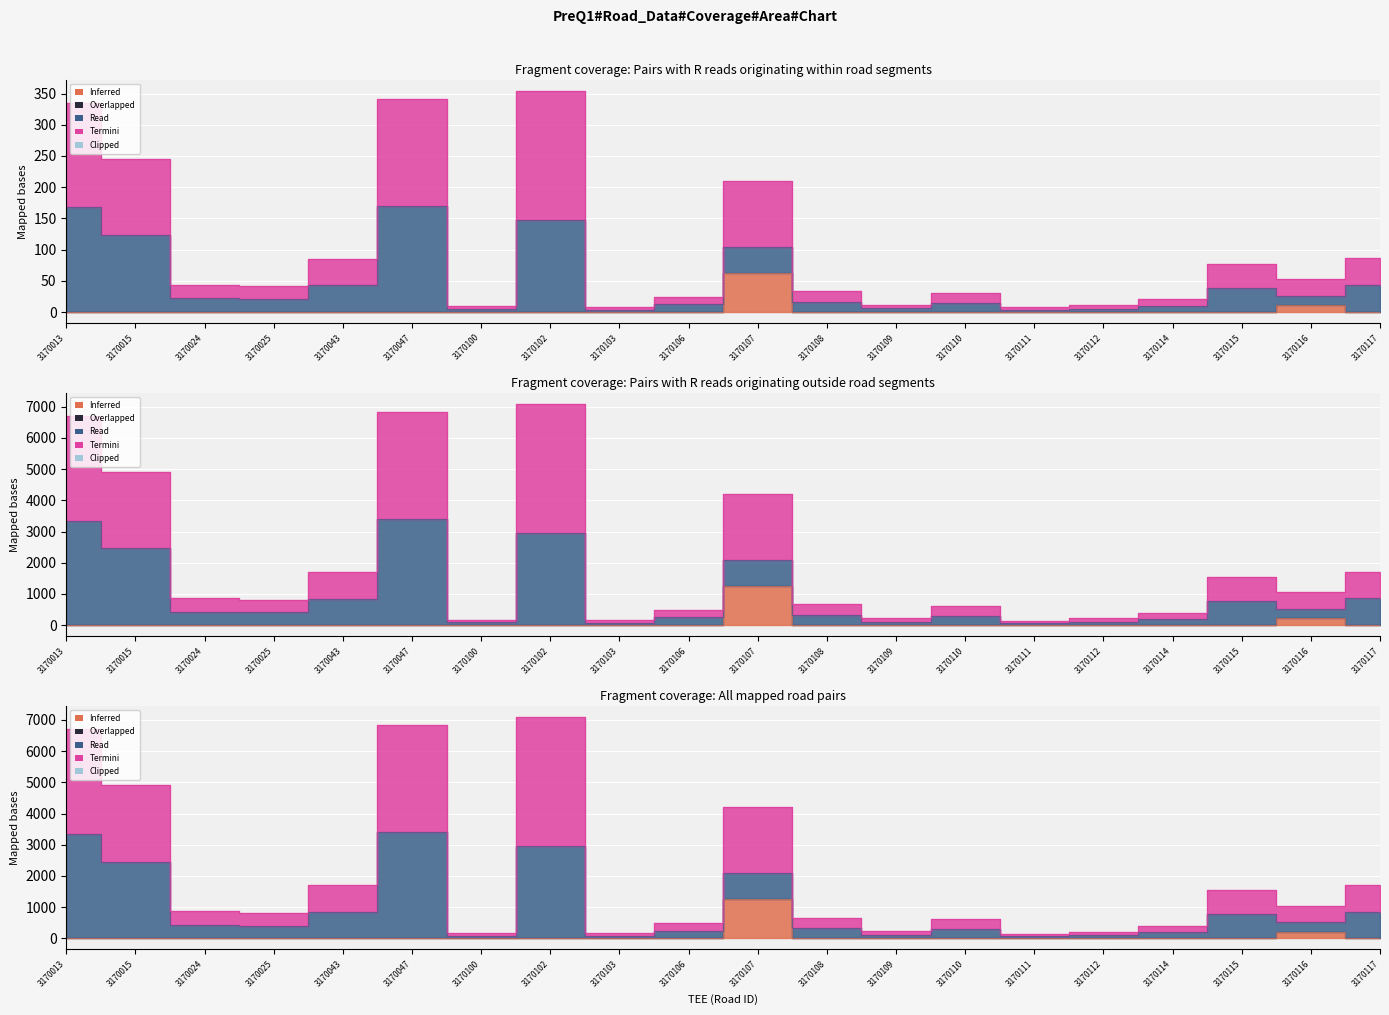

In ALGKAUGUS, how many points are higher than both neighbors (excluding endpoints)?

2